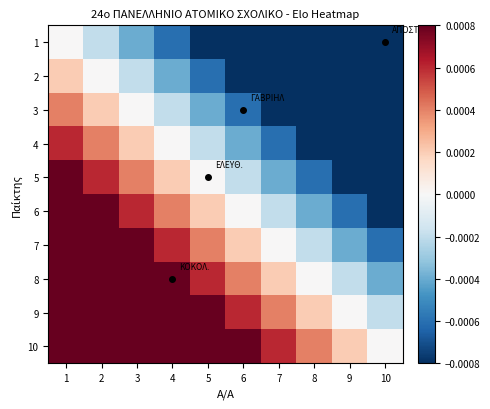

Which label corresponds to the largest value in the chart?

1